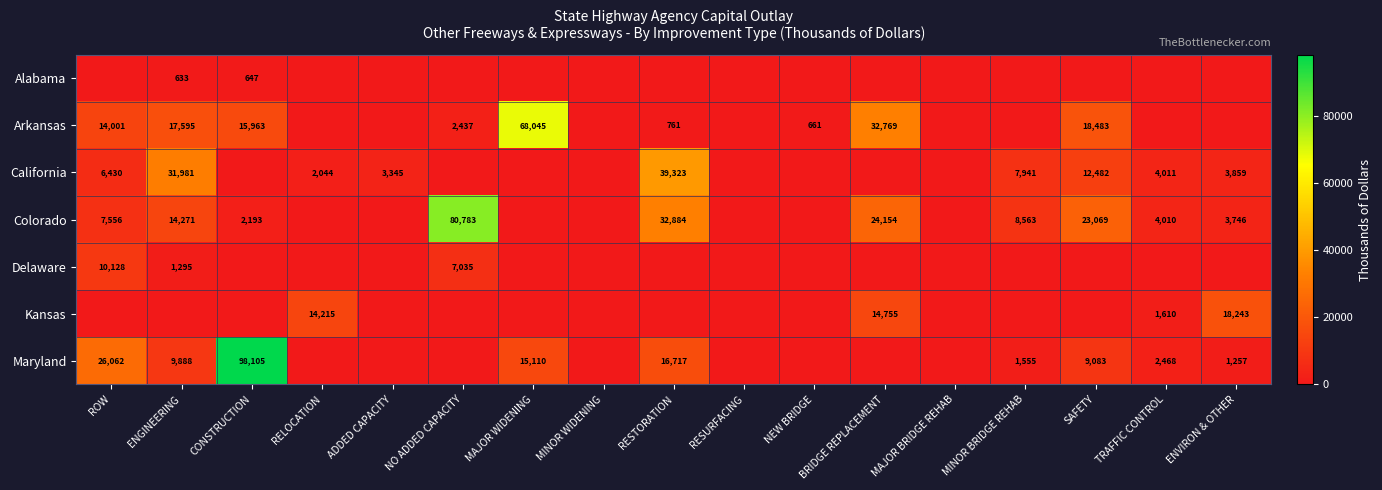

The value of California at TRAFFIC CONTROL is 4011. True or false?

True